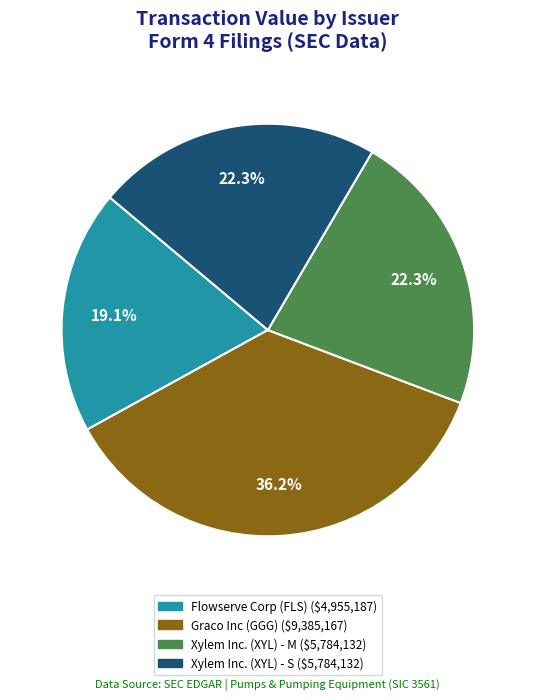

To the nearest percent, what is the difference between the largest and smallest slice percentages?

17%